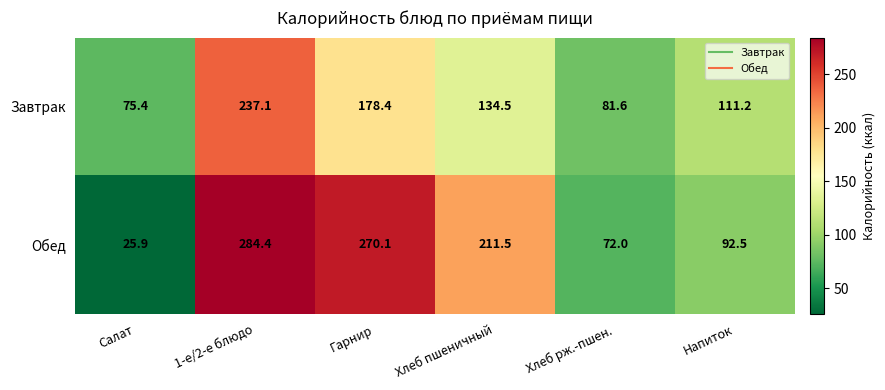

List the labels in order of Завтрак value, smallest first.

Салат, Хлеб рж.-пшен., Напиток, Хлеб пшеничный, Гарнир, 1-е/2-е блюдо